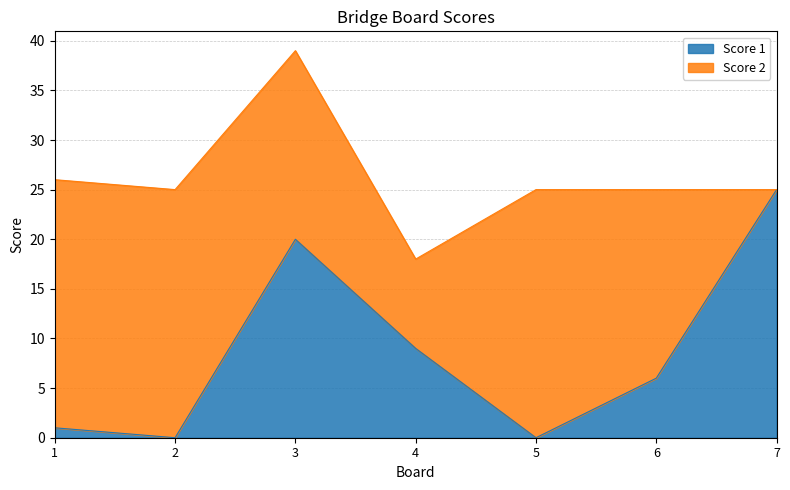

How many lines are shown in the chart?

2